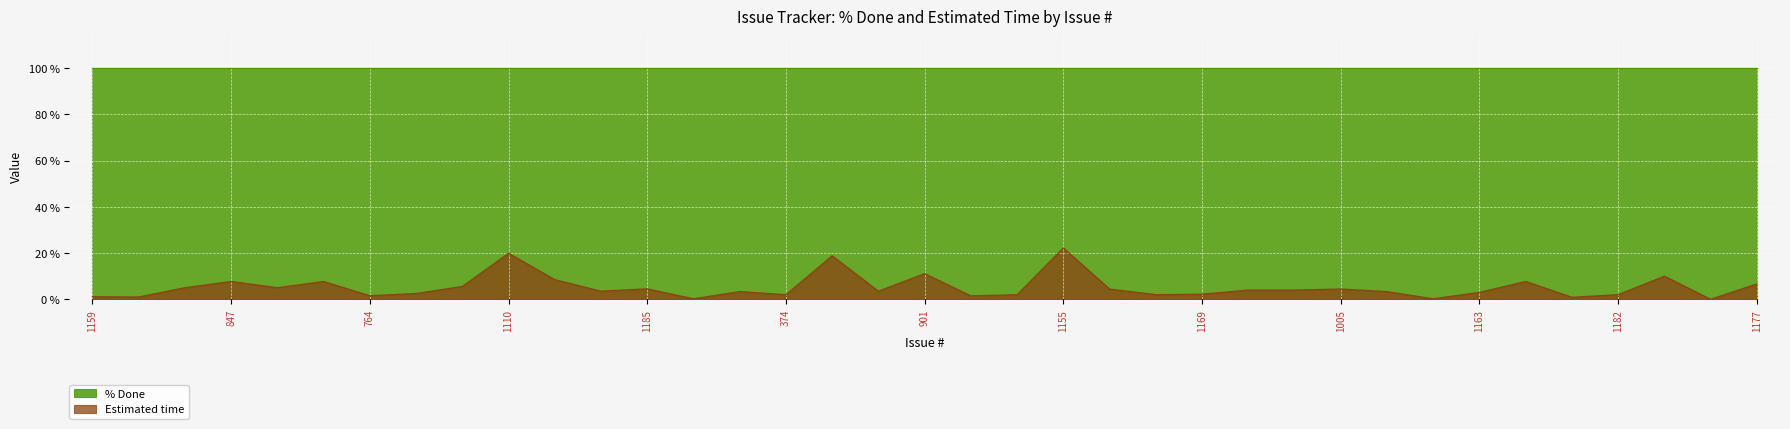

What is the sum of all values?

193.1